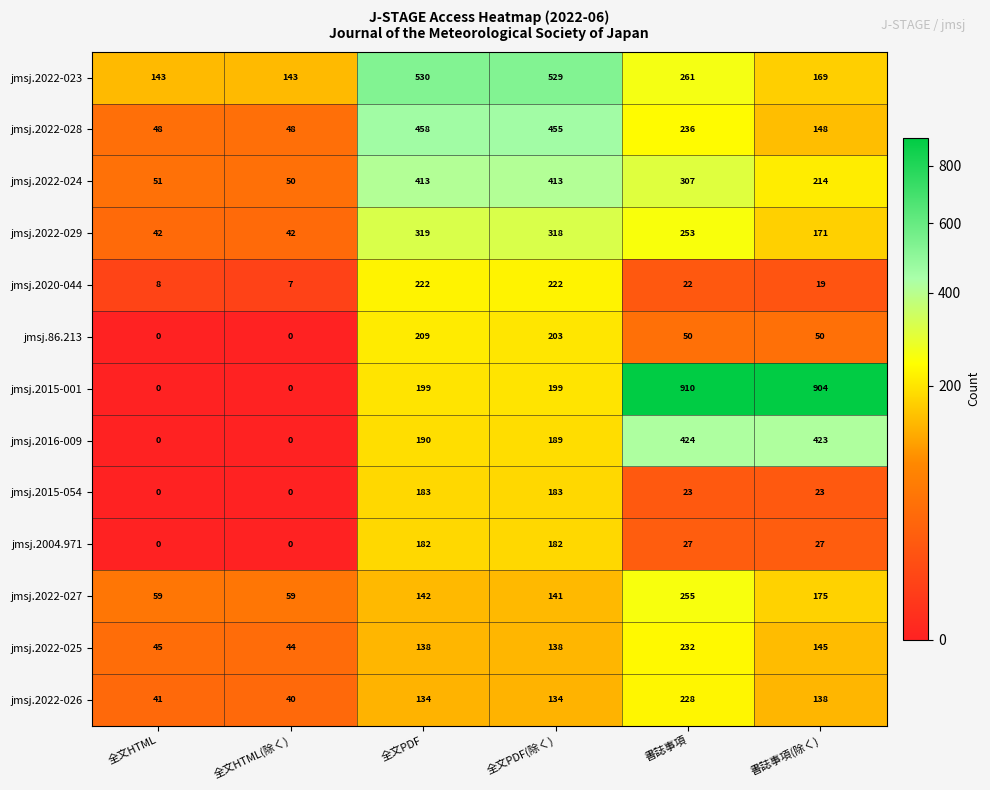

At which category is the sum across all series the highest?

全文PDF